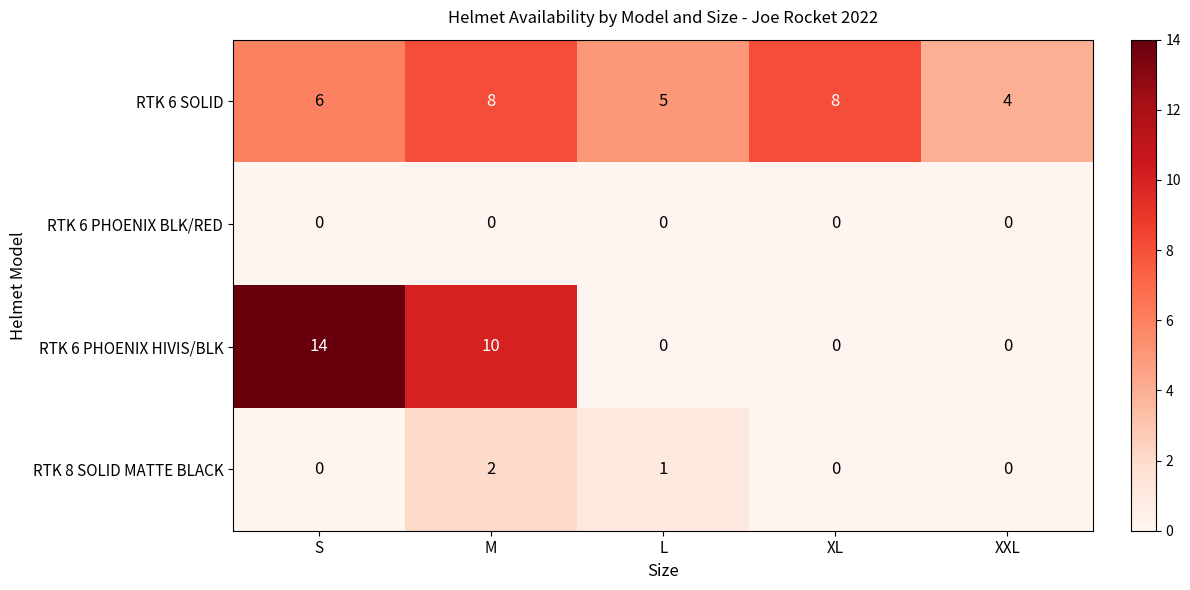

What is the total value across all series at L?

6